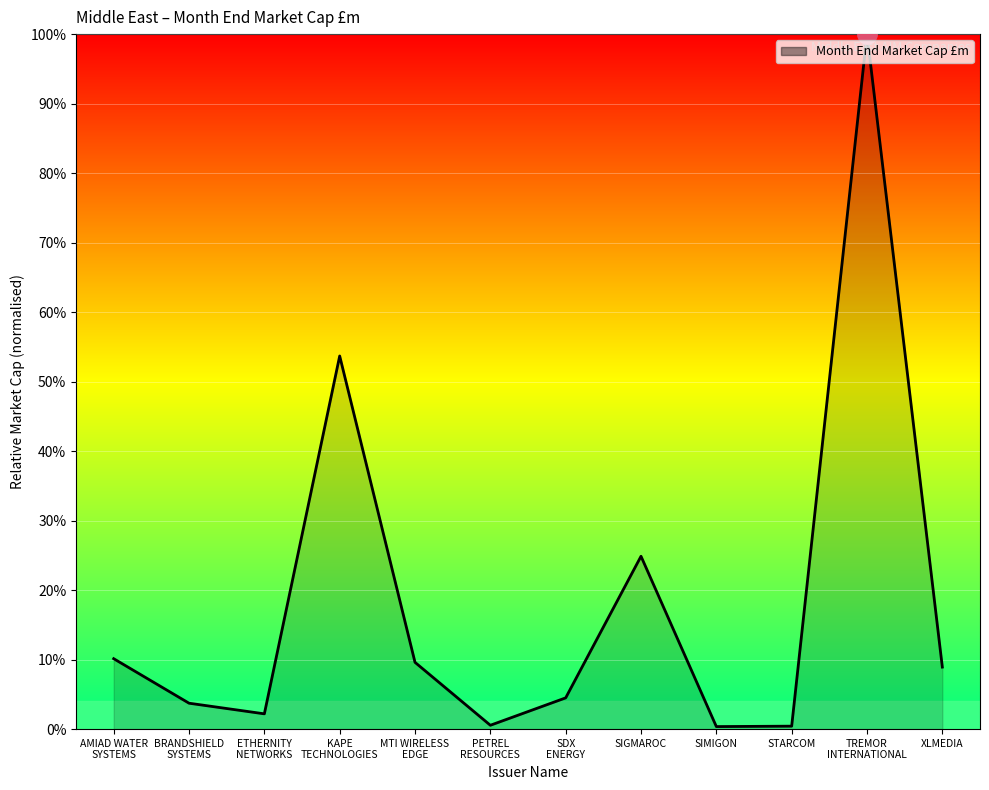

Is it true that the value at AMIAD WATER
SYSTEMS is 15.2?

False